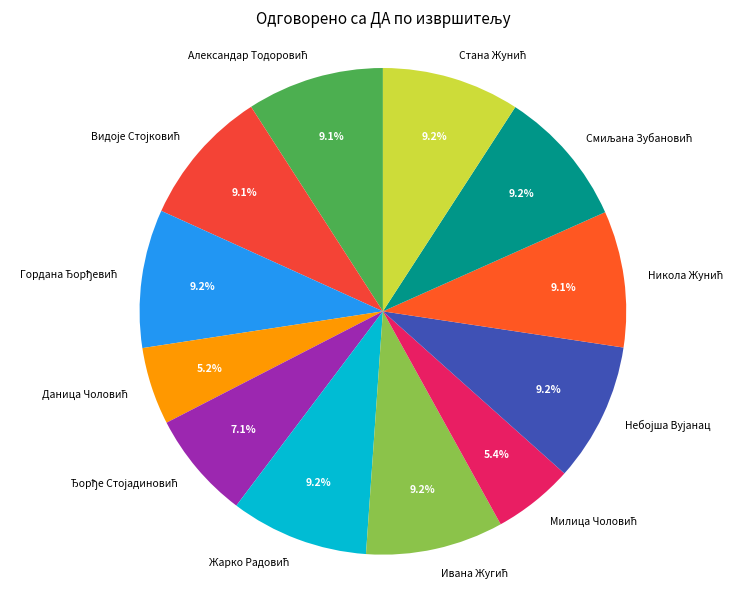

Is there any slice that represents more than half of the pie?

No